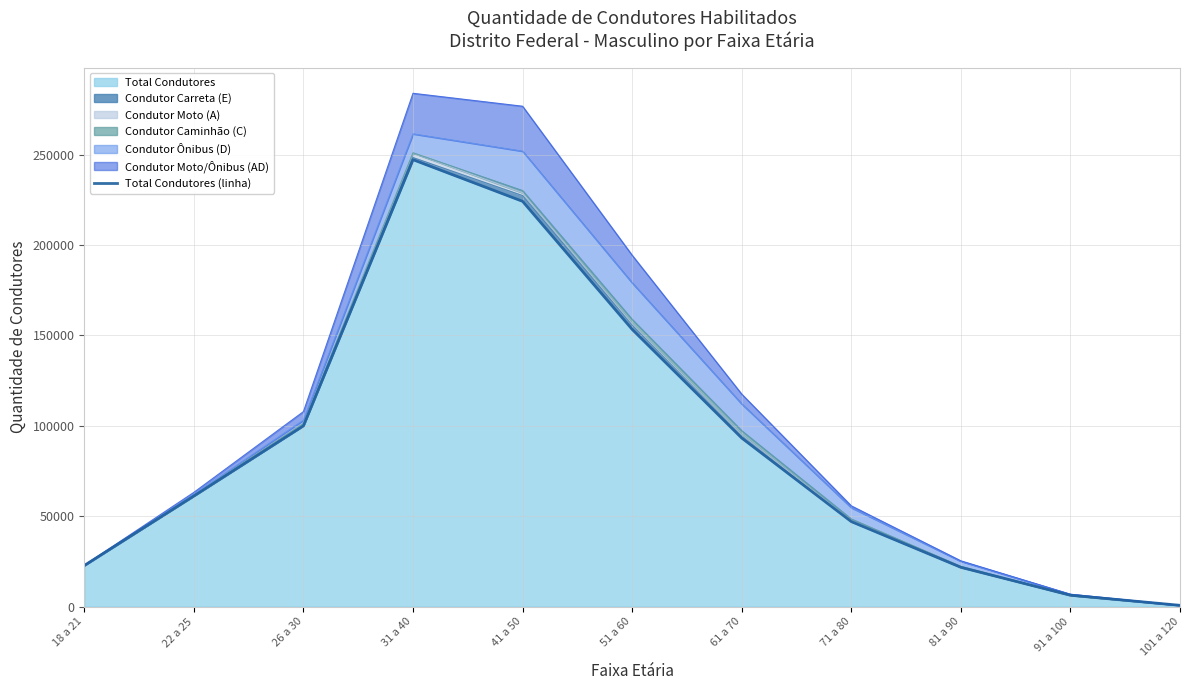

Where is the first local maximum?

31 a 40